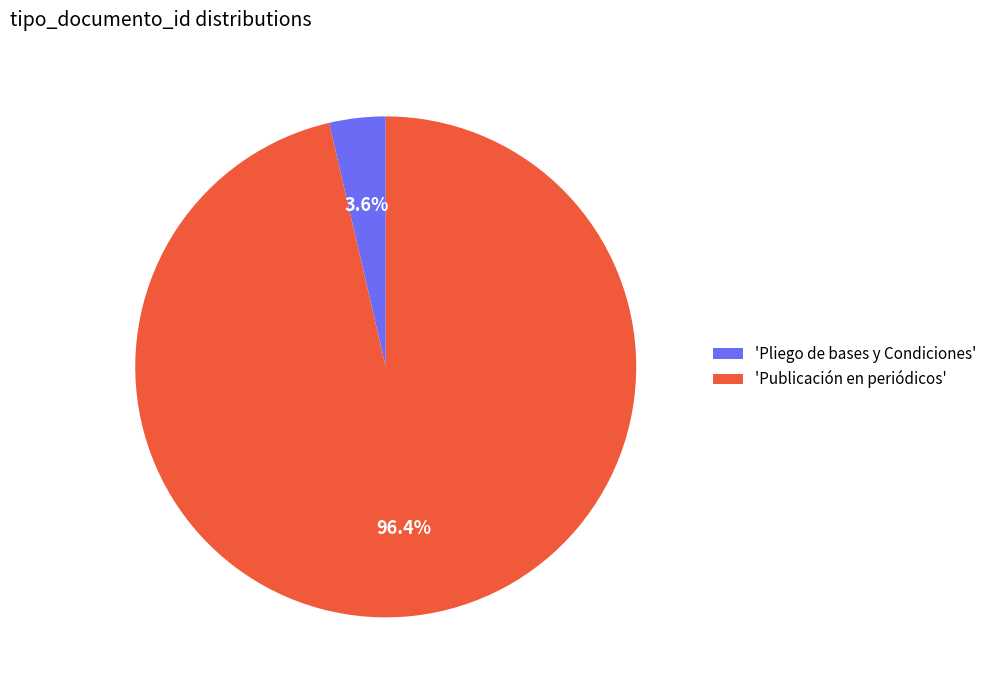

Count the number of slices in the pie.

2